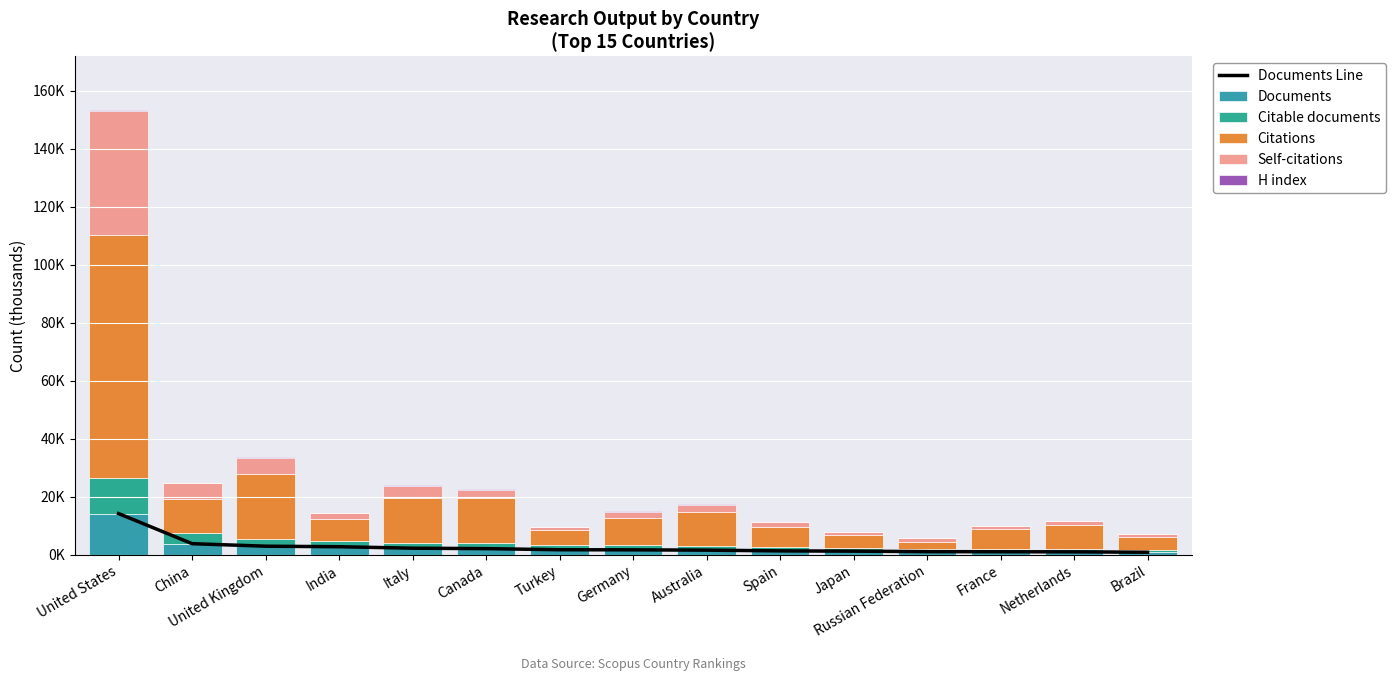

At which label does Citable documents reach its minimum?

Brazil